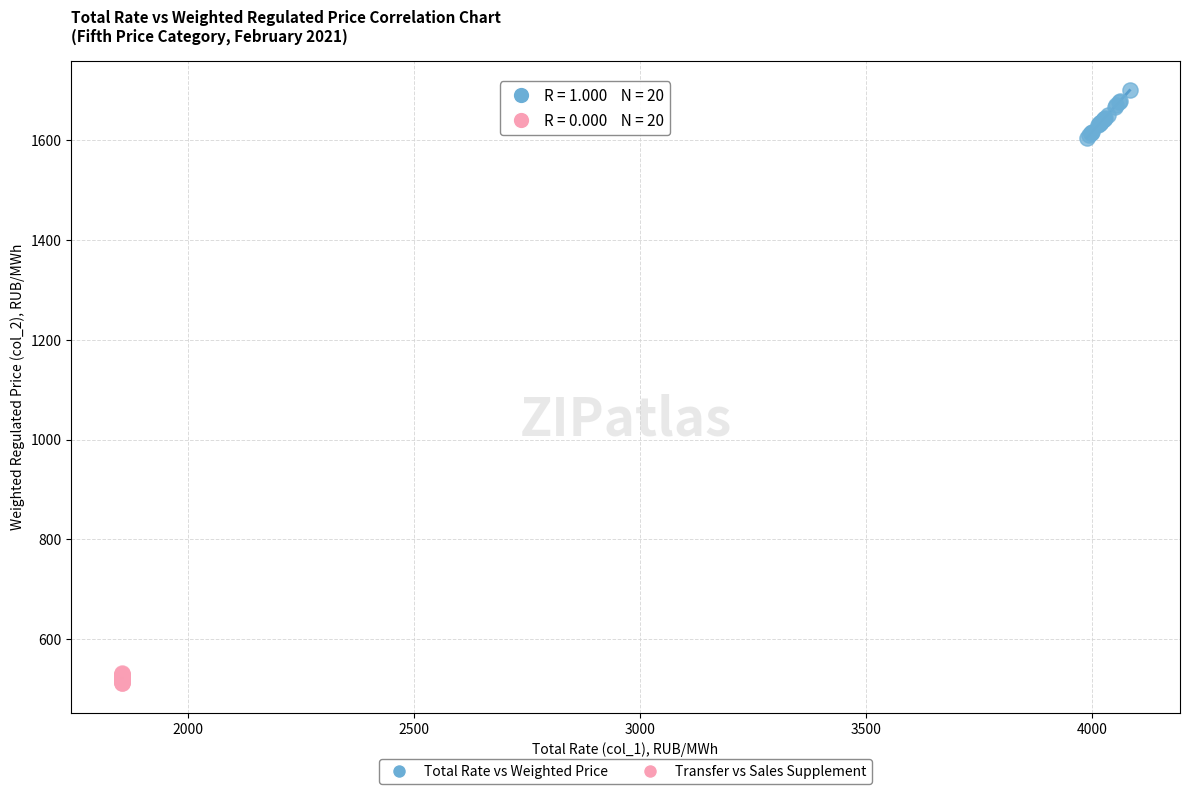

Which series contains the highest Y value?

Total Rate vs Weighted Price